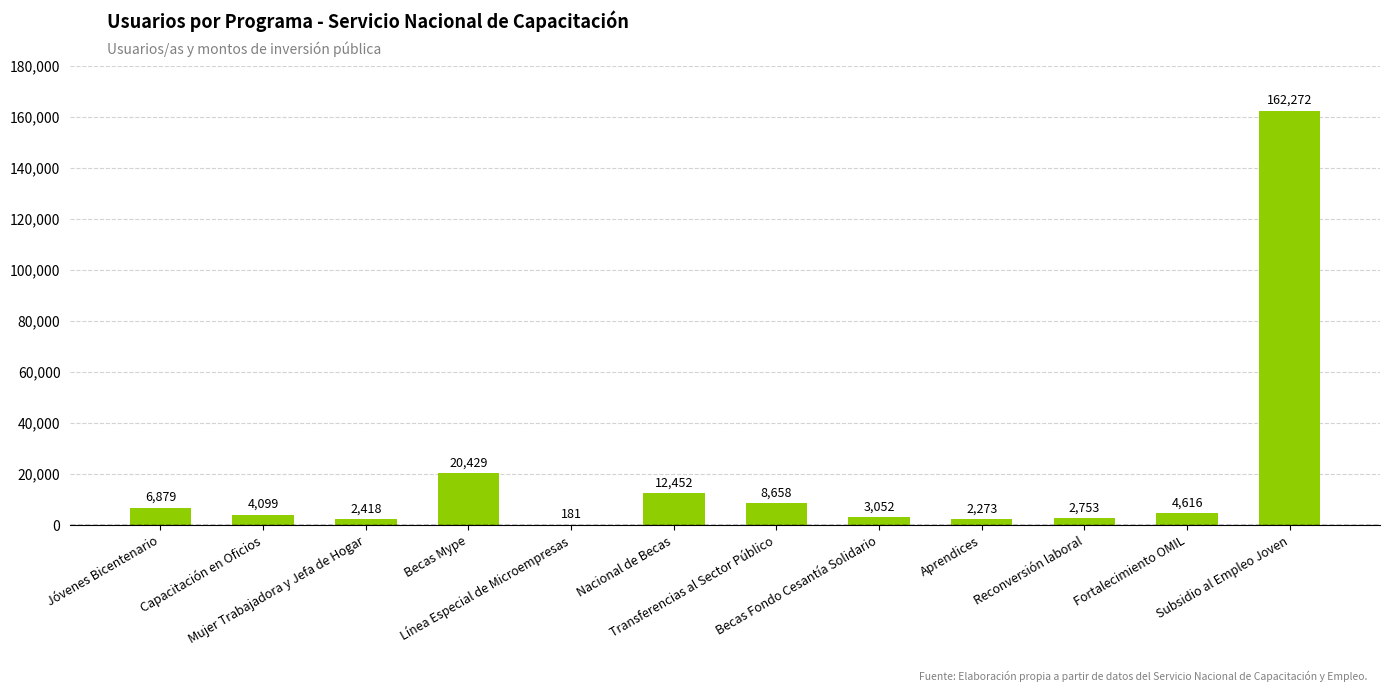

Reading left to right, transcribe all the data shown in this chart.

Jóvenes Bicentenario=6879	Capacitación en Oficios=4099	Mujer Trabajadora y Jefa de Hogar=2418	Becas Mype=20429	Línea Especial de Microempresas=181	Nacional de Becas=12452	Transferencias al Sector Público=8658	Becas Fondo Cesantía Solidario=3052	Aprendices=2273	Reconversión laboral=2753	Fortalecimiento OMIL=4616	Subsidio al Empleo Joven=162272